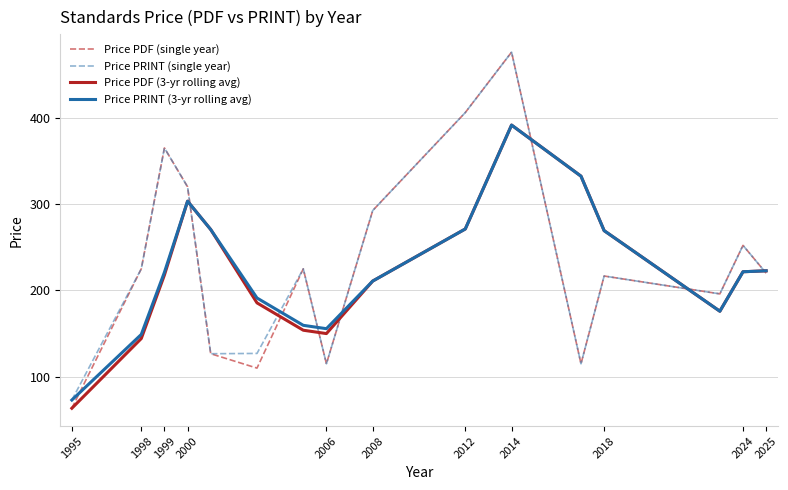

In Price PRINT (single year), how many points are lower than both neighbors (excluding endpoints)?

4